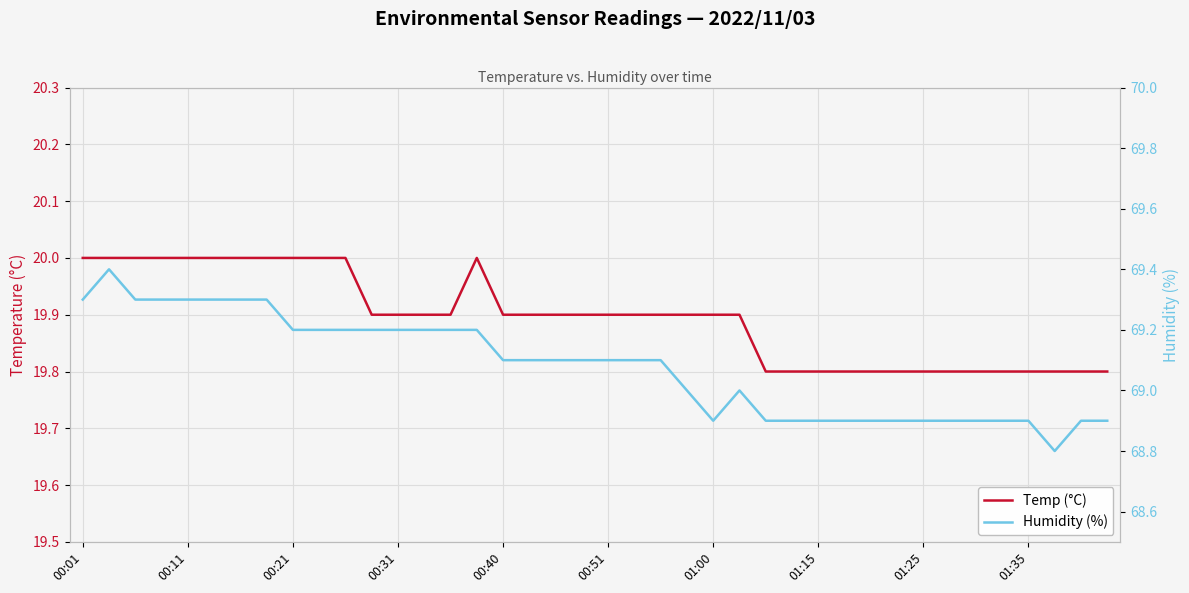

True or false: Humidity (%) has more than 2 interior local peaks.

False